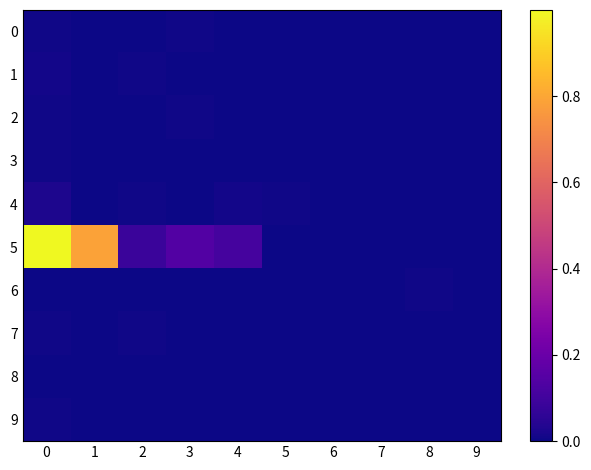

Reading left to right, what are all the values shown in this chart?

0: 0=0.0	1=0.0	2=0.0	3=0.0	4=0.0	5=0.0	6=0.0	7=0.0	8=0.0	9=0.0
1: 0=0.0	1=0.0	2=0.0	3=0.0	4=0.0	5=0.0	6=0.0	7=0.0	8=0.0	9=0.0
2: 0=0.0	1=0.0	2=0.0	3=0.0	4=0.0	5=0.0	6=0.0	7=0.0	8=0.0	9=0.0
3: 0=0.0	1=0.0	2=0.0	3=0.0	4=0.0	5=0.0	6=0.0	7=0.0	8=0.0	9=0.0
4: 0=0.0	1=0.0	2=0.0	3=0.0	4=0.0	5=0.0	6=0.0	7=0.0	8=0.0	9=0.0
5: 0=1.0	1=0.8	2=0.1	3=0.1	4=0.1	5=0.0	6=0.0	7=0.0	8=0.0	9=0.0
6: 0=0.0	1=0.0	2=0.0	3=0.0	4=0.0	5=0.0	6=0.0	7=0.0	8=0.0	9=0.0
7: 0=0.0	1=0.0	2=0.0	3=0.0	4=0.0	5=0.0	6=0.0	7=0.0	8=0.0	9=0.0
8: 0=0.0	1=0.0	2=0.0	3=0.0	4=0.0	5=0.0	6=0.0	7=0.0	8=0.0	9=0.0
9: 0=0.0	1=0.0	2=0.0	3=0.0	4=0.0	5=0.0	6=0.0	7=0.0	8=0.0	9=0.0